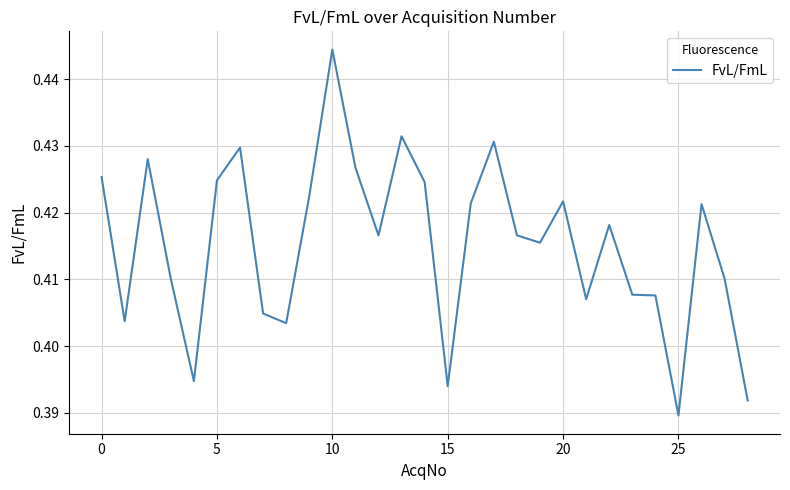

Count the number of categories in the chart.

29